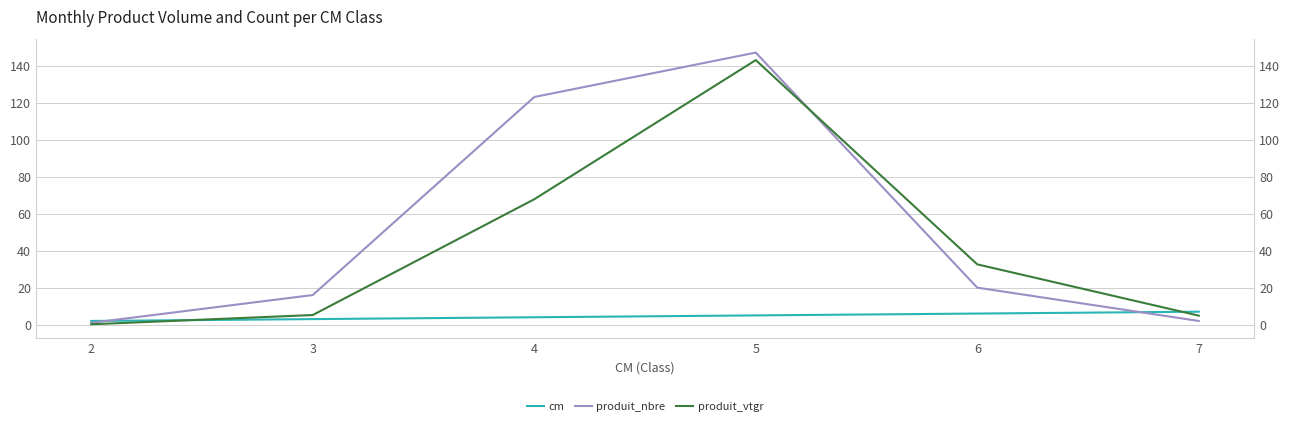

Reading left to right, extract all data points from this chart.

cm: 2.0	3.0	4.0	5.0	6.0	7.0
produit_nbre: 1.0	16.0	123.0	147.0	20.0	2.0
produit_vtgr: 0.2	5.2	67.7	142.9	32.6	4.9